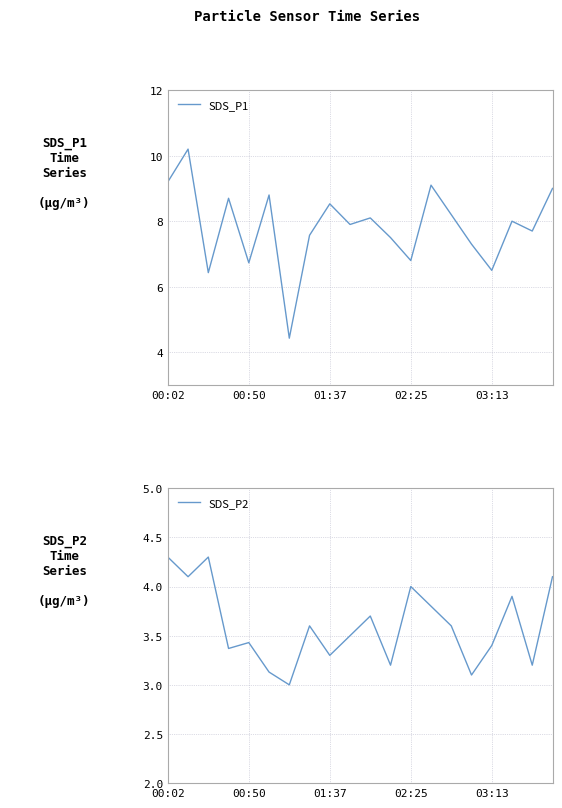

Rank the series by their maximum value, from lowest to highest.

SDS_P2, SDS_P1